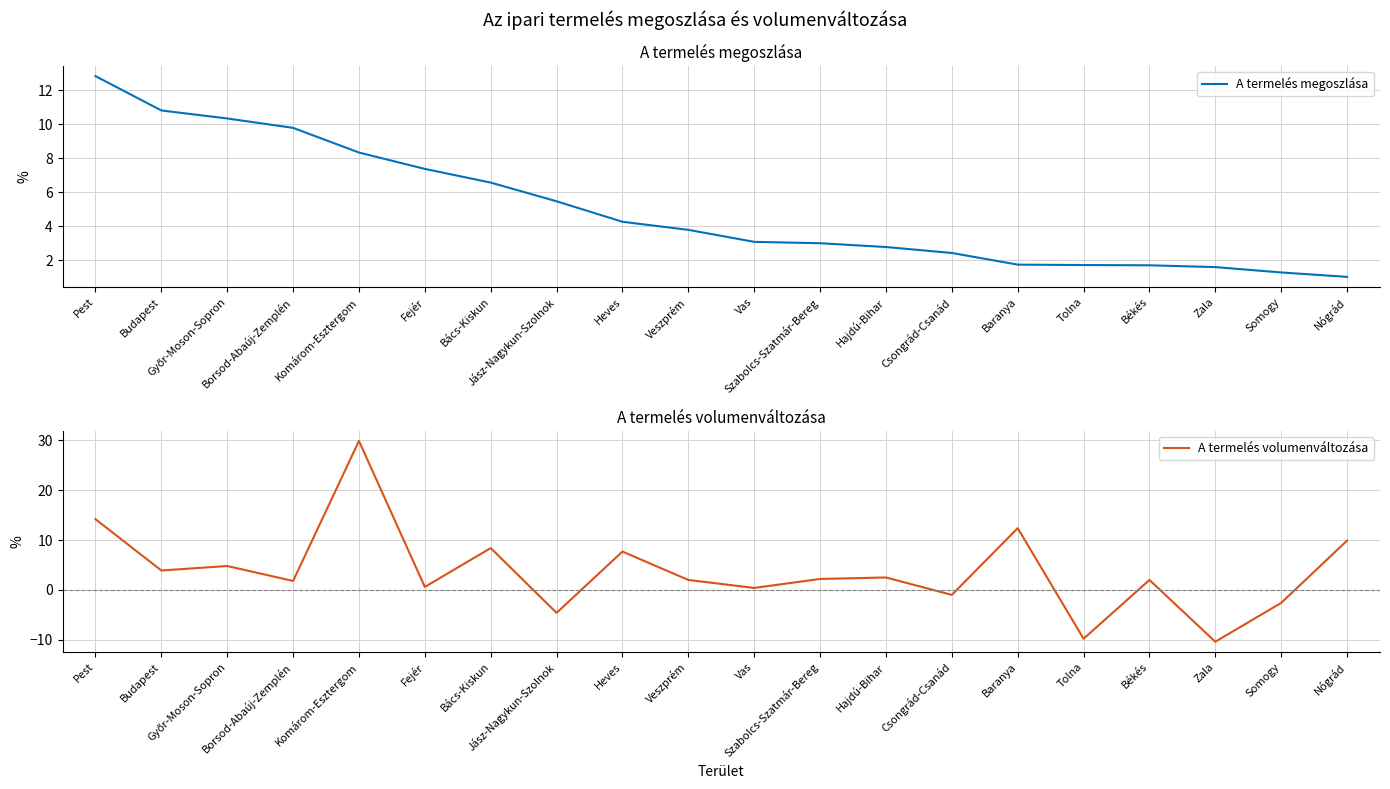

At which label does A termelés megoszlása first exceed 3?

Pest